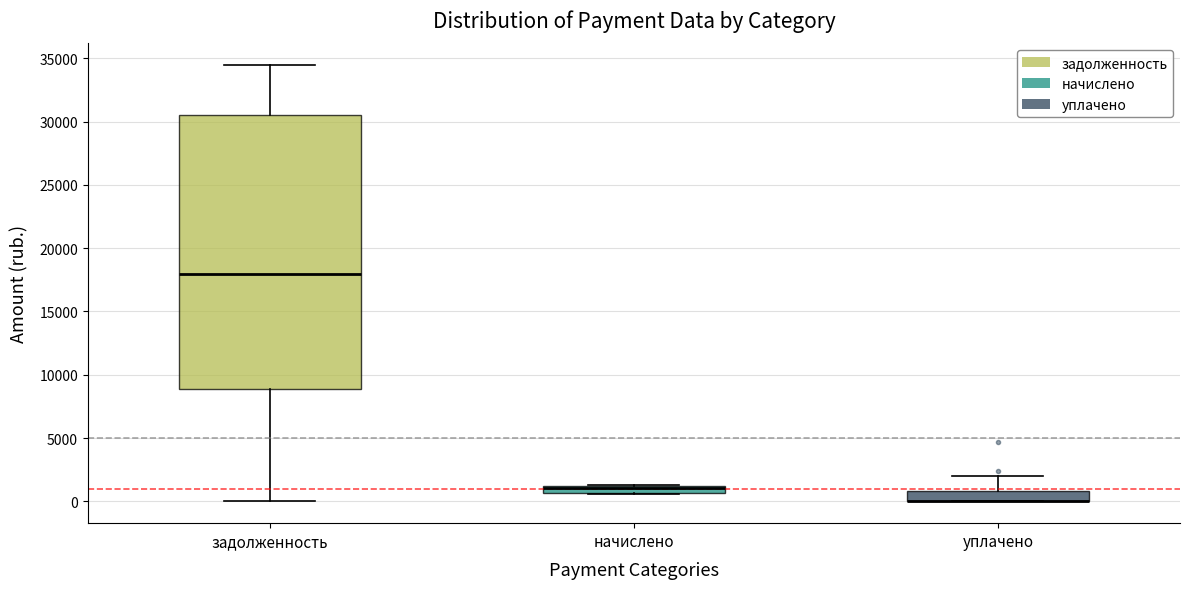

Which box is the tallest, from its lower edge to its upper edge?

задолженность